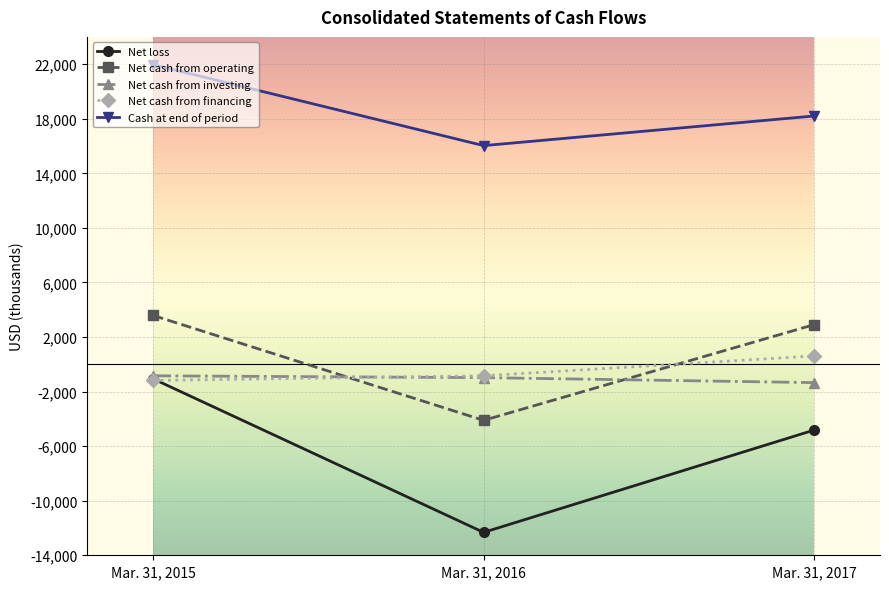

Rank the series at Mar. 31, 2017 from highest to lowest value.

Cash at end of period, Net cash from operating, Net cash from financing, Net cash from investing, Net loss